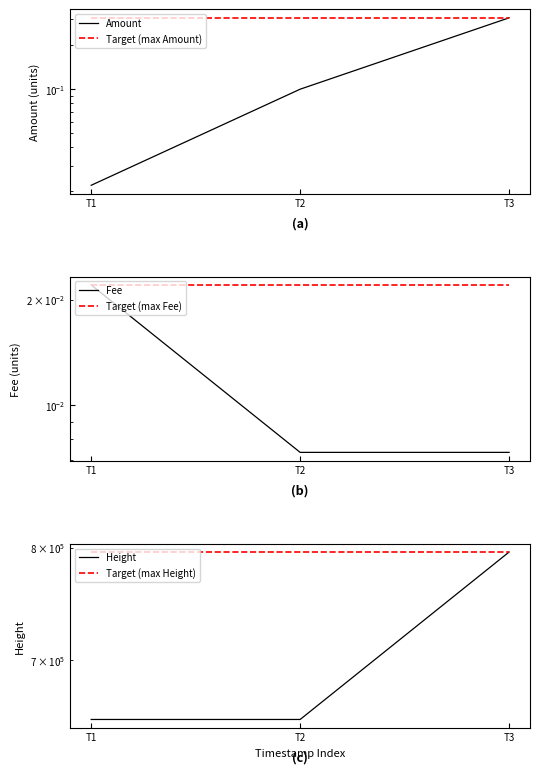

At which category is the sum across all series the highest?

T3